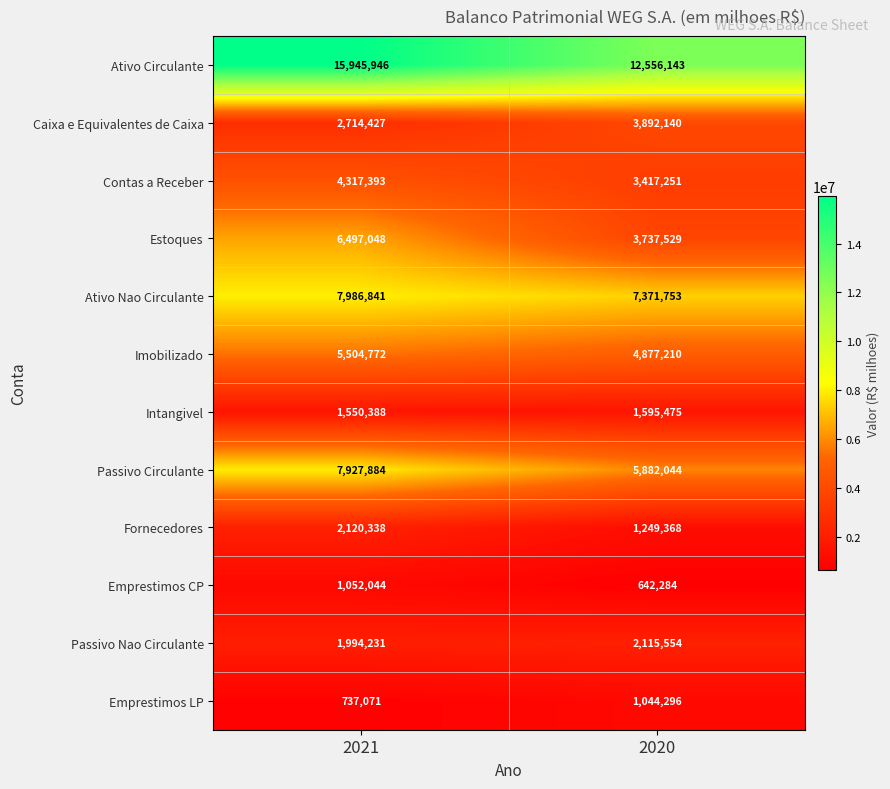

How many data points does each series have?

2